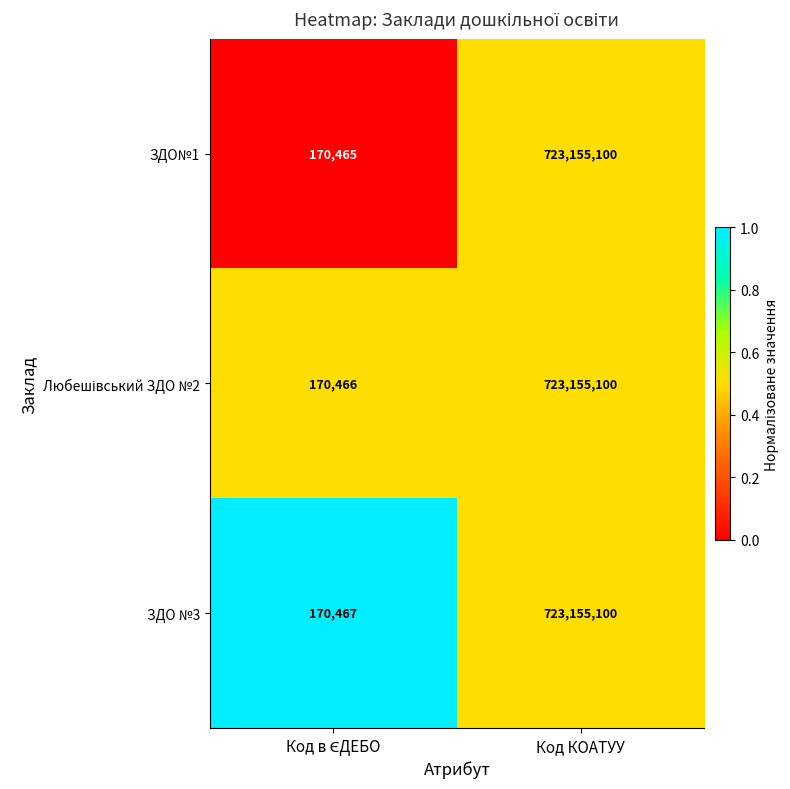

How many categories are shown in the chart?

2